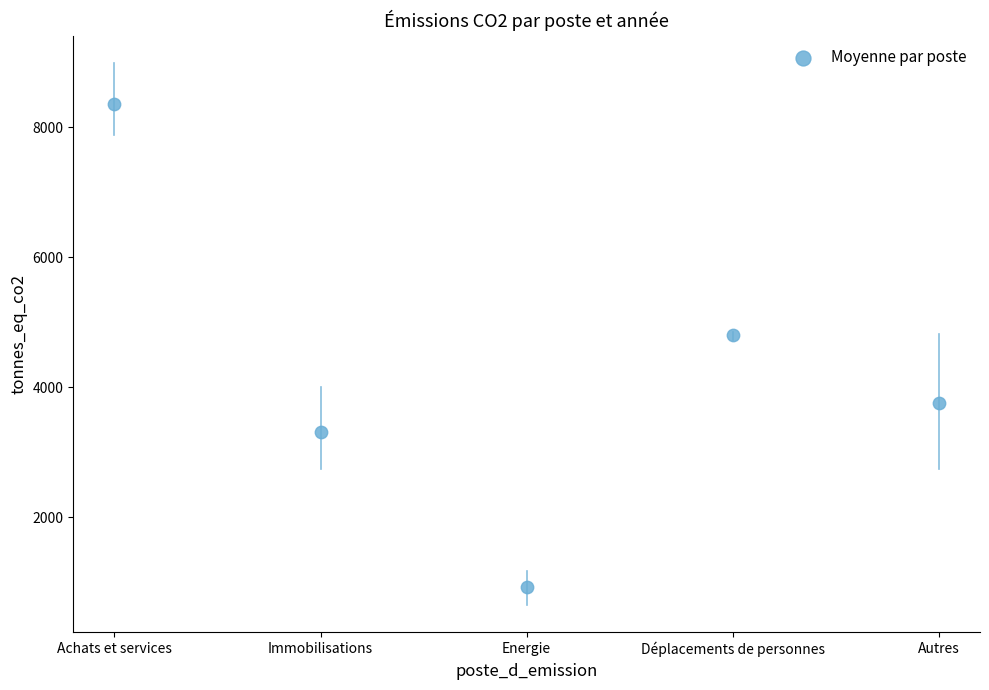

What is the range of Y values (max minus min)?

7437.7